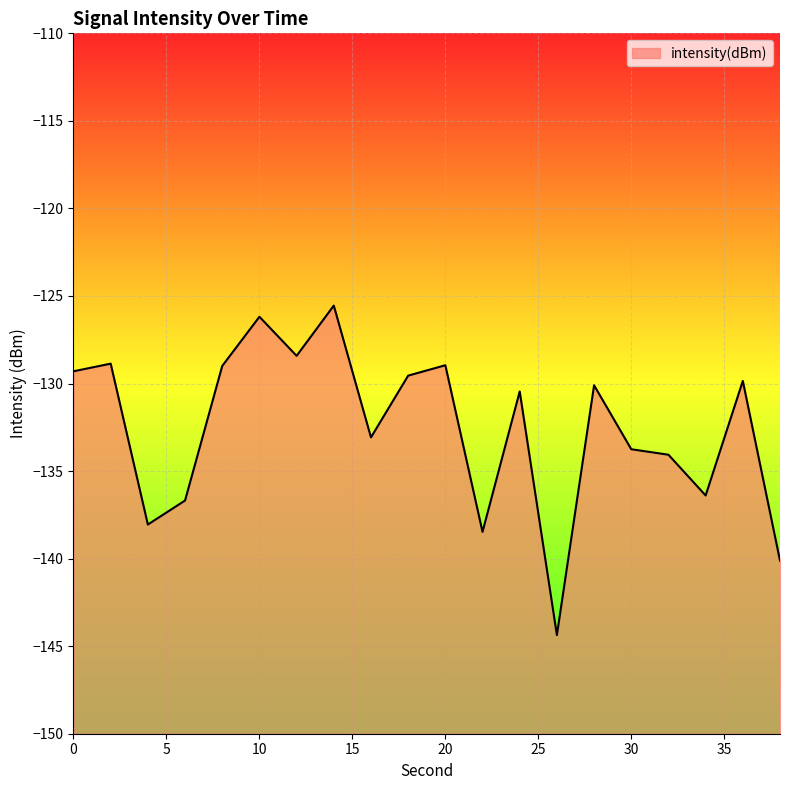

Rank the categories by value from lowest to highest.

26, 38, 22, 4, 6, 34, 32, 30, 16, 24, 28, 36, 18, 0, 8, 20, 2, 12, 10, 14